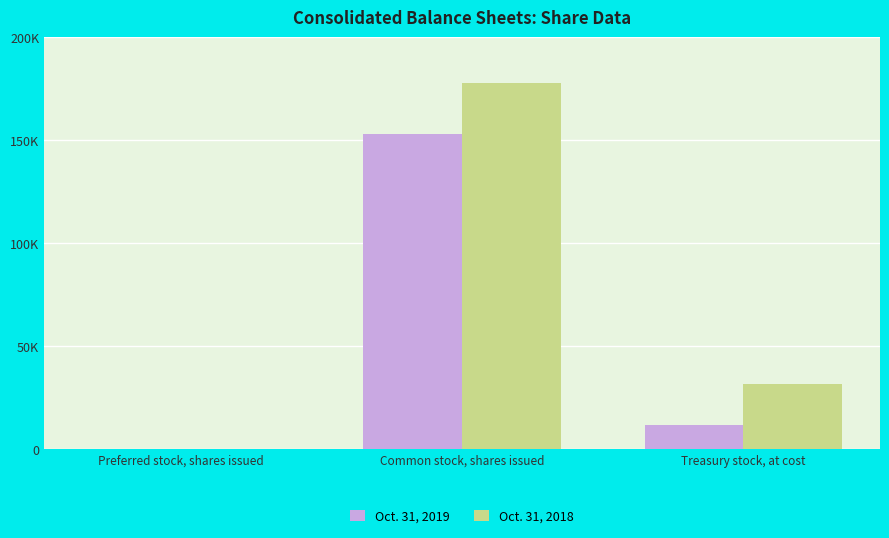

Between Common stock, shares issued and Treasury stock, at cost, which series saw the biggest shift?

Oct. 31, 2018